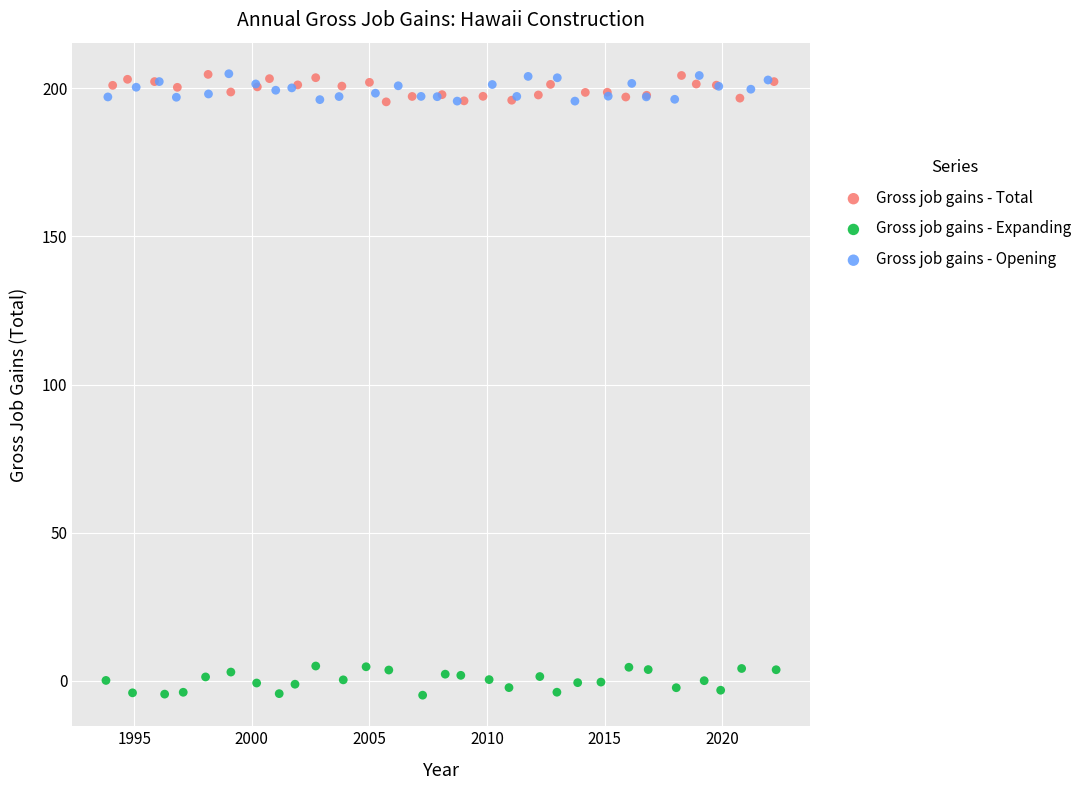

What are all the series names shown in the legend?

Gross job gains - Total, Gross job gains - Expanding, Gross job gains - Opening